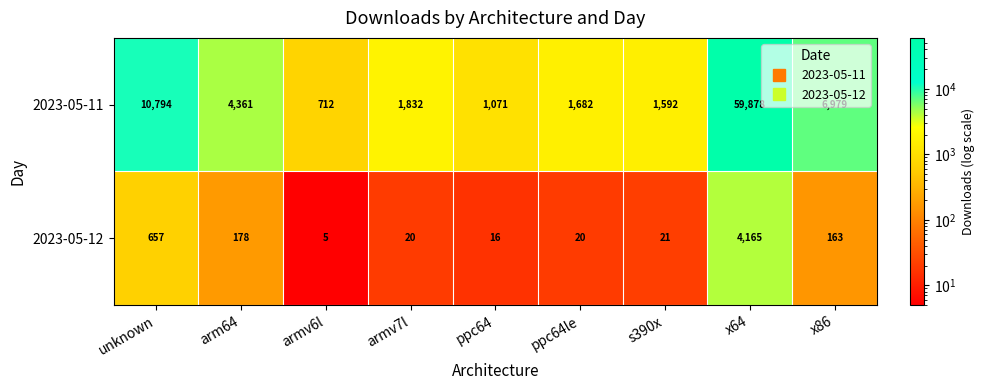

At armv6l, list the series in order from smallest to largest.

2023-05-12, 2023-05-11